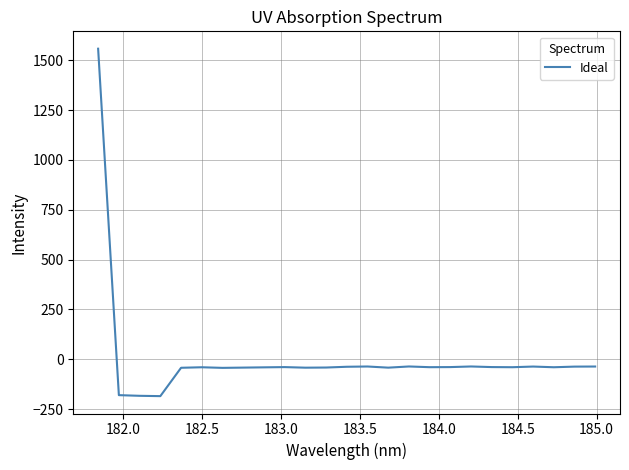

What is the minimum value shown in the chart?

-185.0